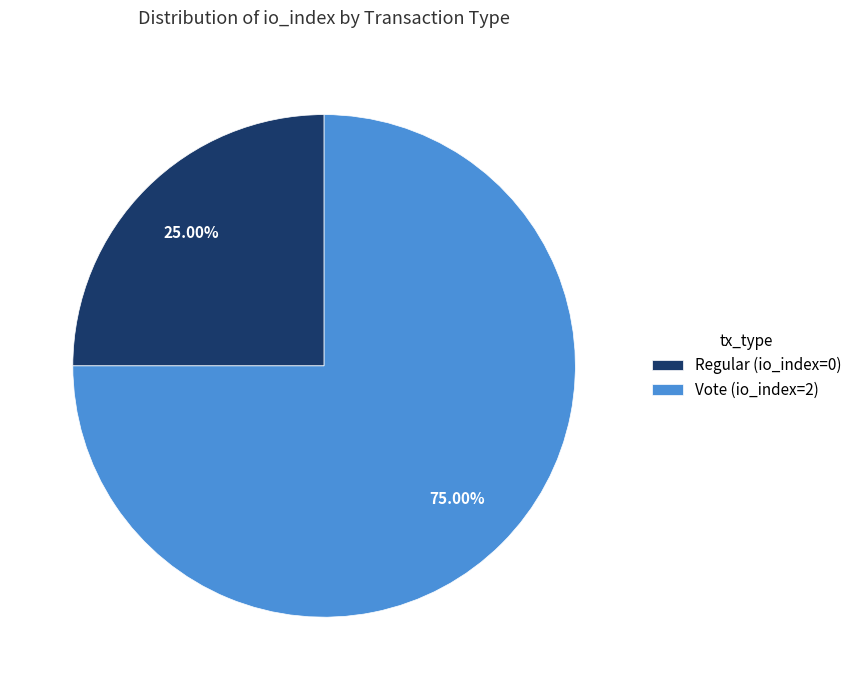

Which slice is the largest?

Vote (io_index=2)